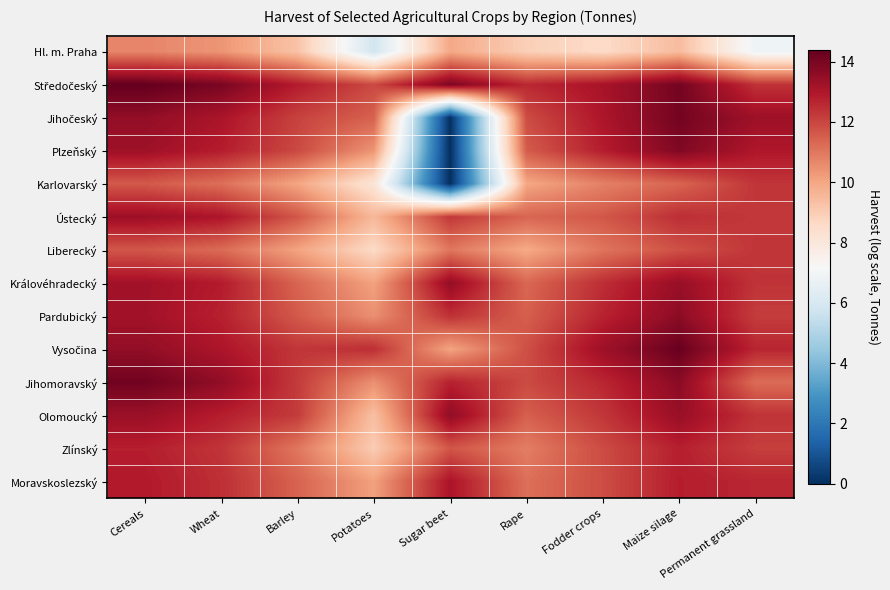

Rank the series at Fodder crops from lowest to highest value.

Hl. m. Praha, Karlovarský, Liberecký, Ústecký, Moravskoslezský, Zlínský, Olomoucký, Královéhradecký, Jihomoravský, Pardubický, Plzeňský, Jihočeský, Středočeský, Vysočina